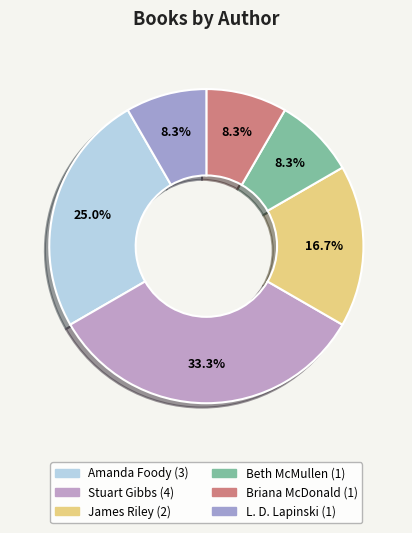

How many slices are in this pie chart?

6